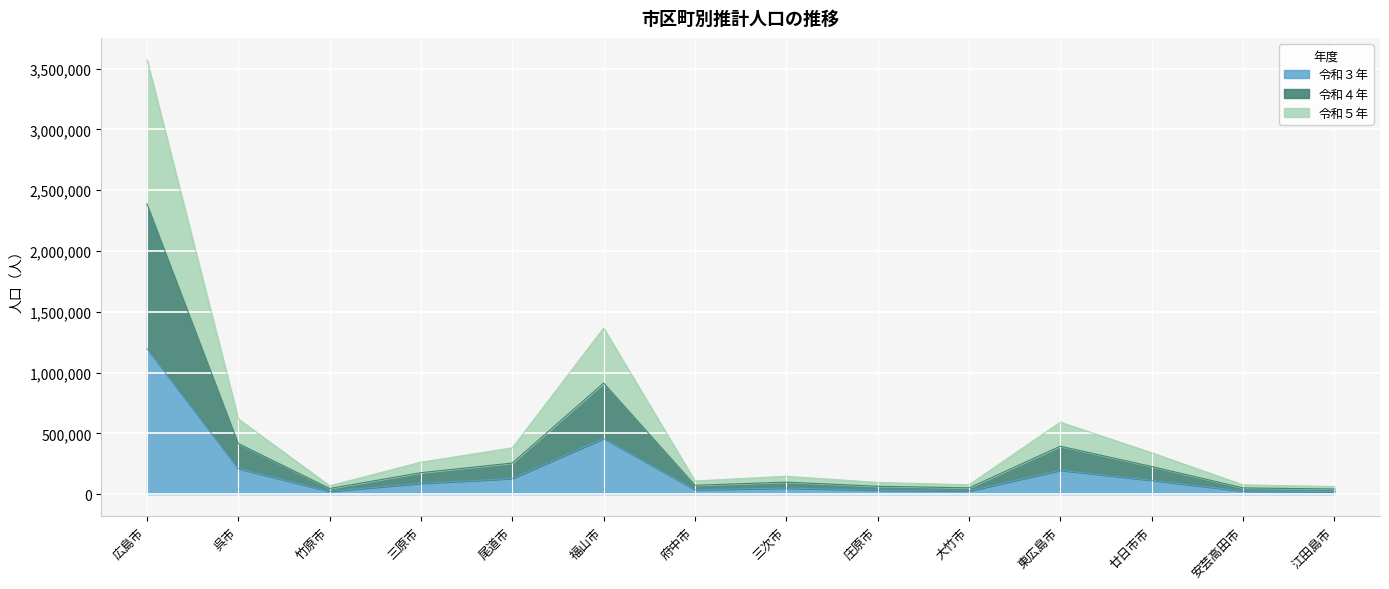

Which series has the largest total across all categories?

令和４年